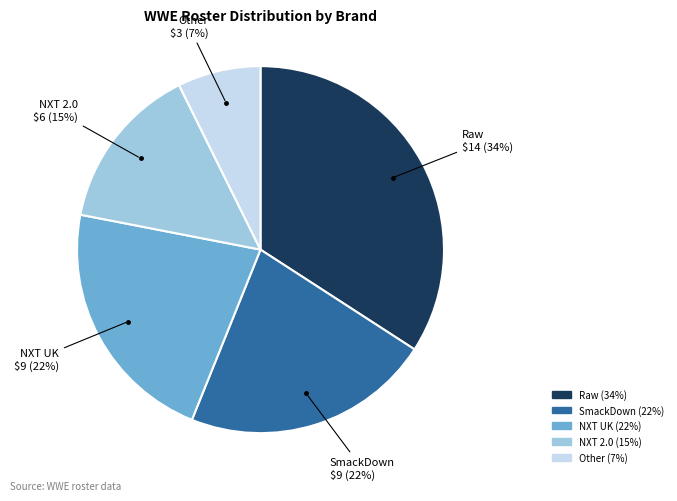

How many segments does this pie chart have?

5